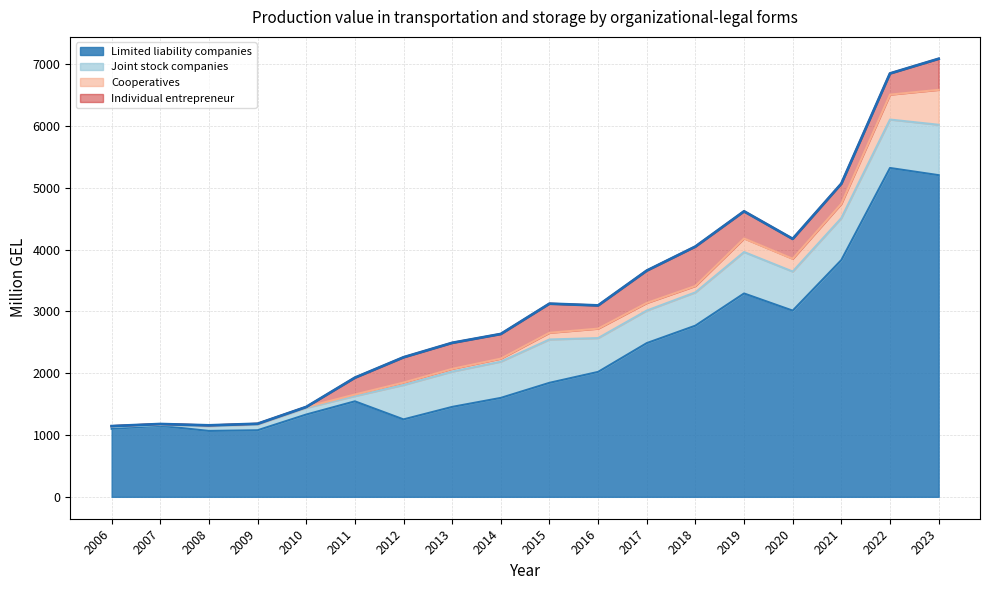

What is the value of the 14th point from the left?

4621.3